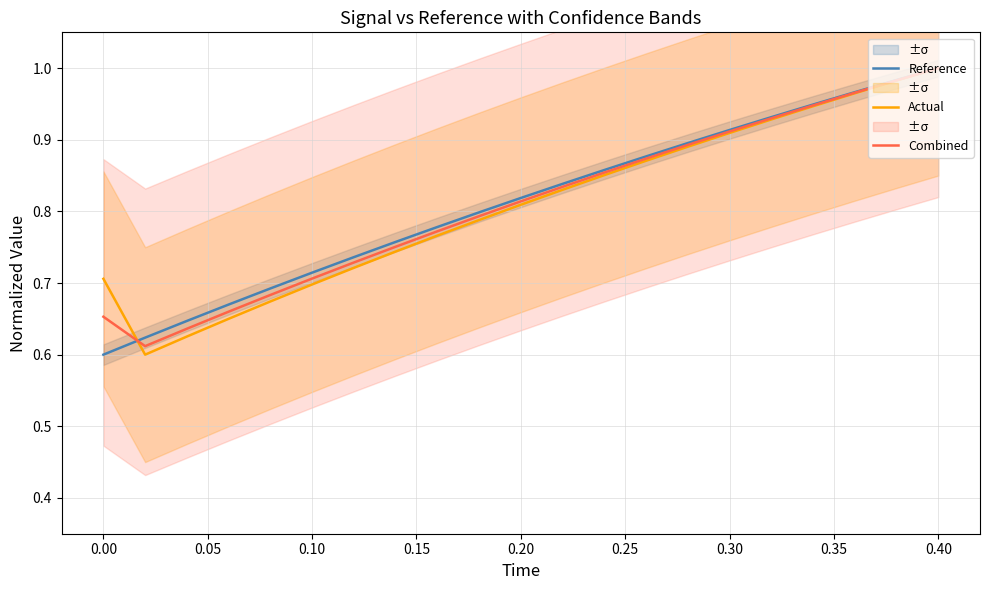

In Combined, how many points are lower than both neighbors (excluding endpoints)?

1